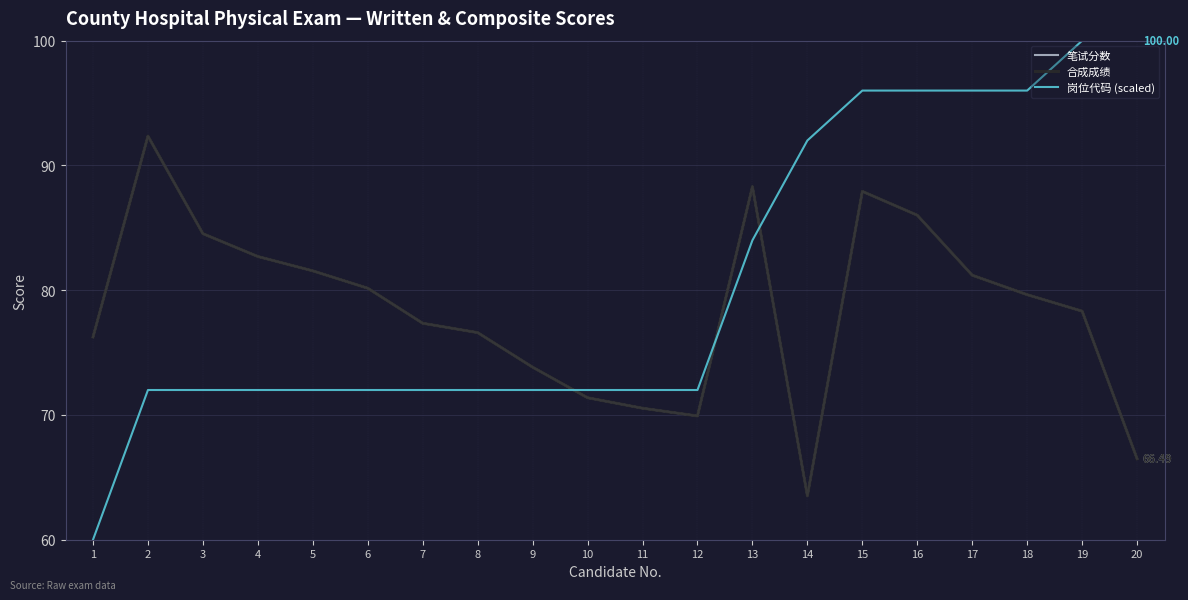

What is the average value of the 合成成绩 series?

78.4